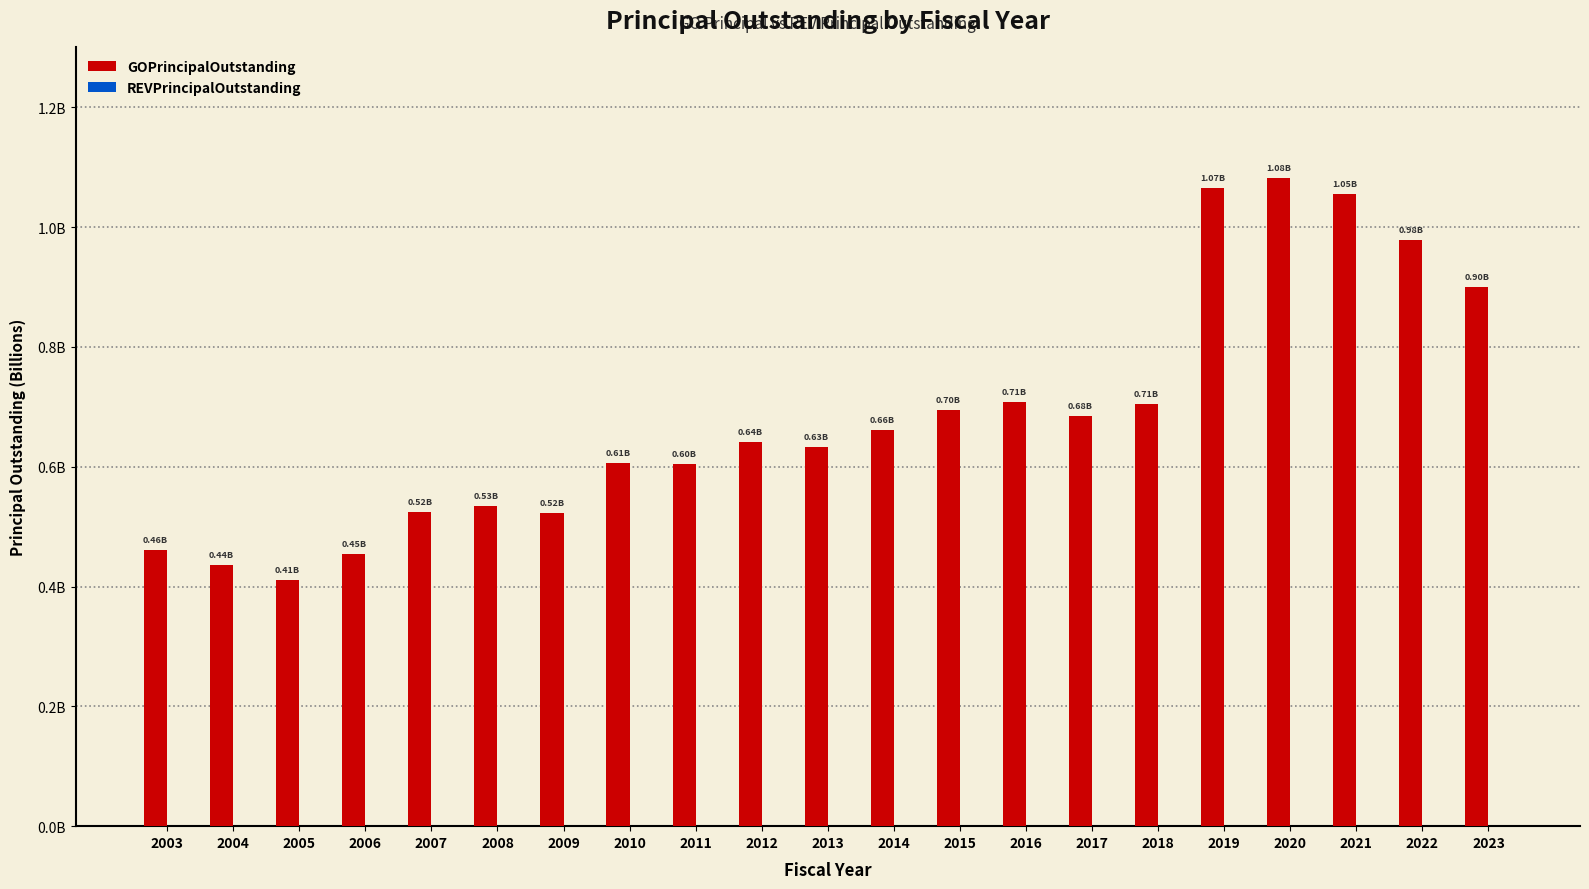

Which label corresponds to the largest value in the chart?

2020